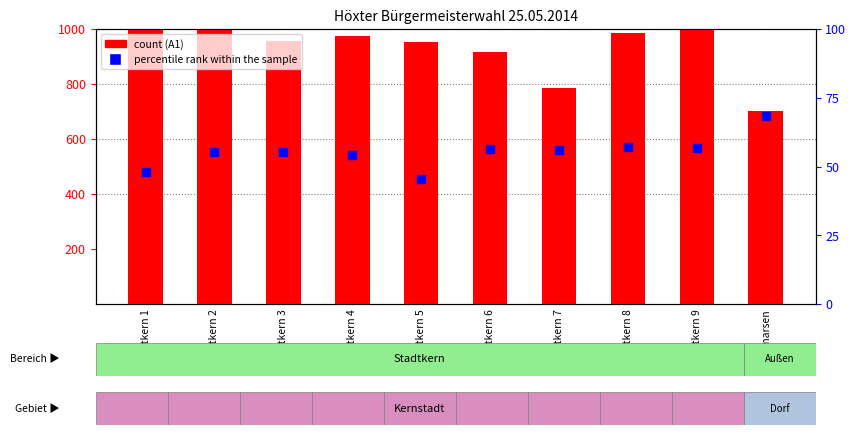

Which series has the largest total across all categories?

count